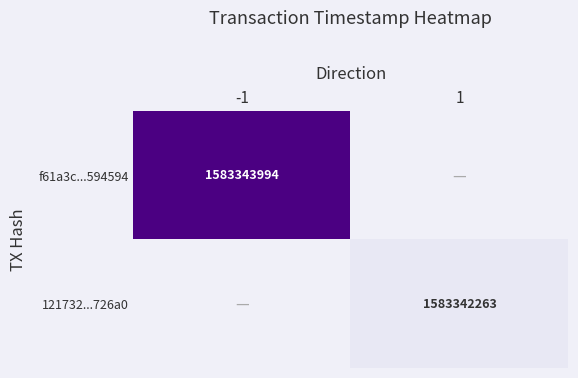

Is the value of 121732...726a0 at 1 greater than the value of f61a3c...594594 at -1?

No